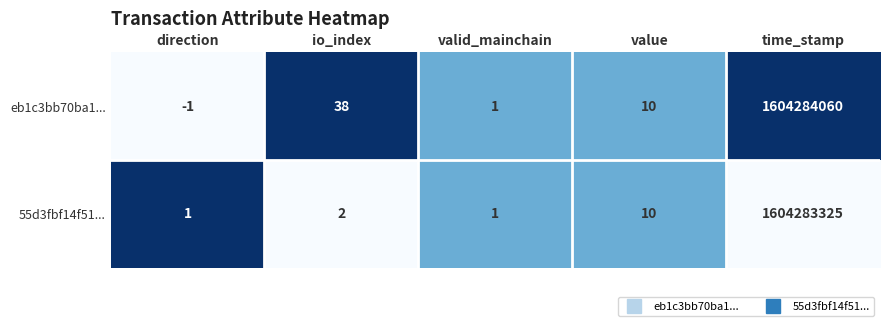

Which series changed the most between value and time_stamp?

eb1c3bb70ba1...